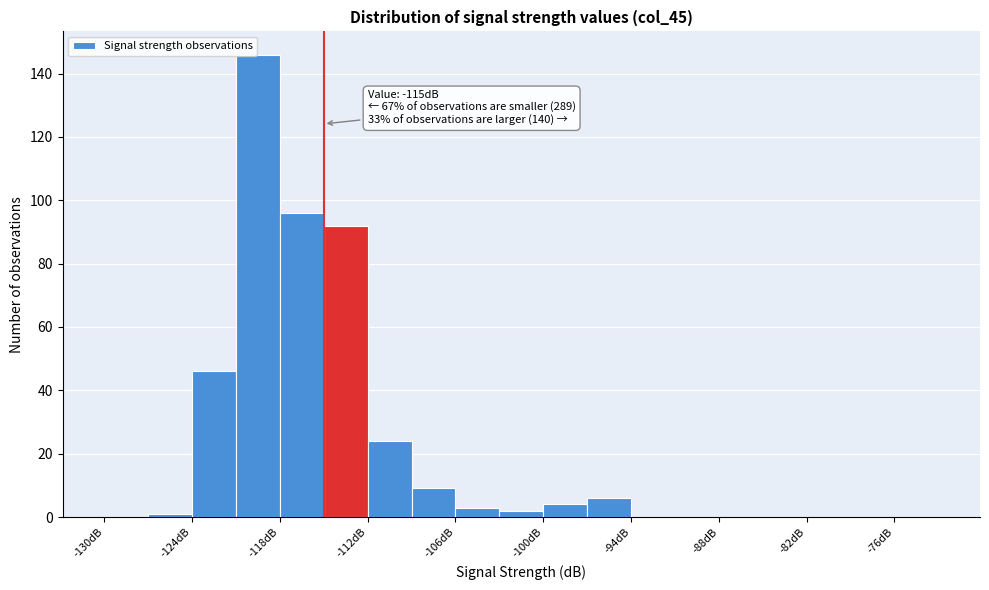

Read against the x-axis, roughly where is the centre of the tallest bar?

-119